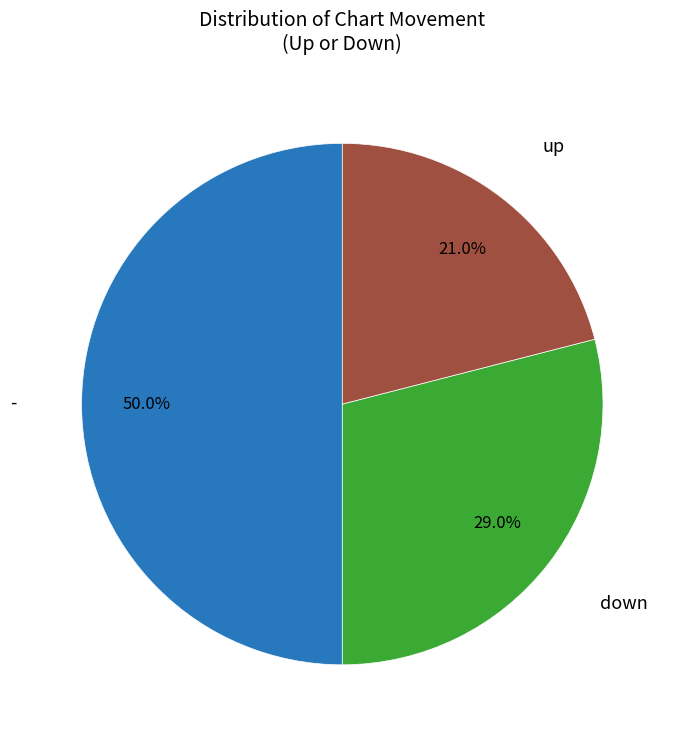

To the nearest percent, what percentage of the pie is up?

21%